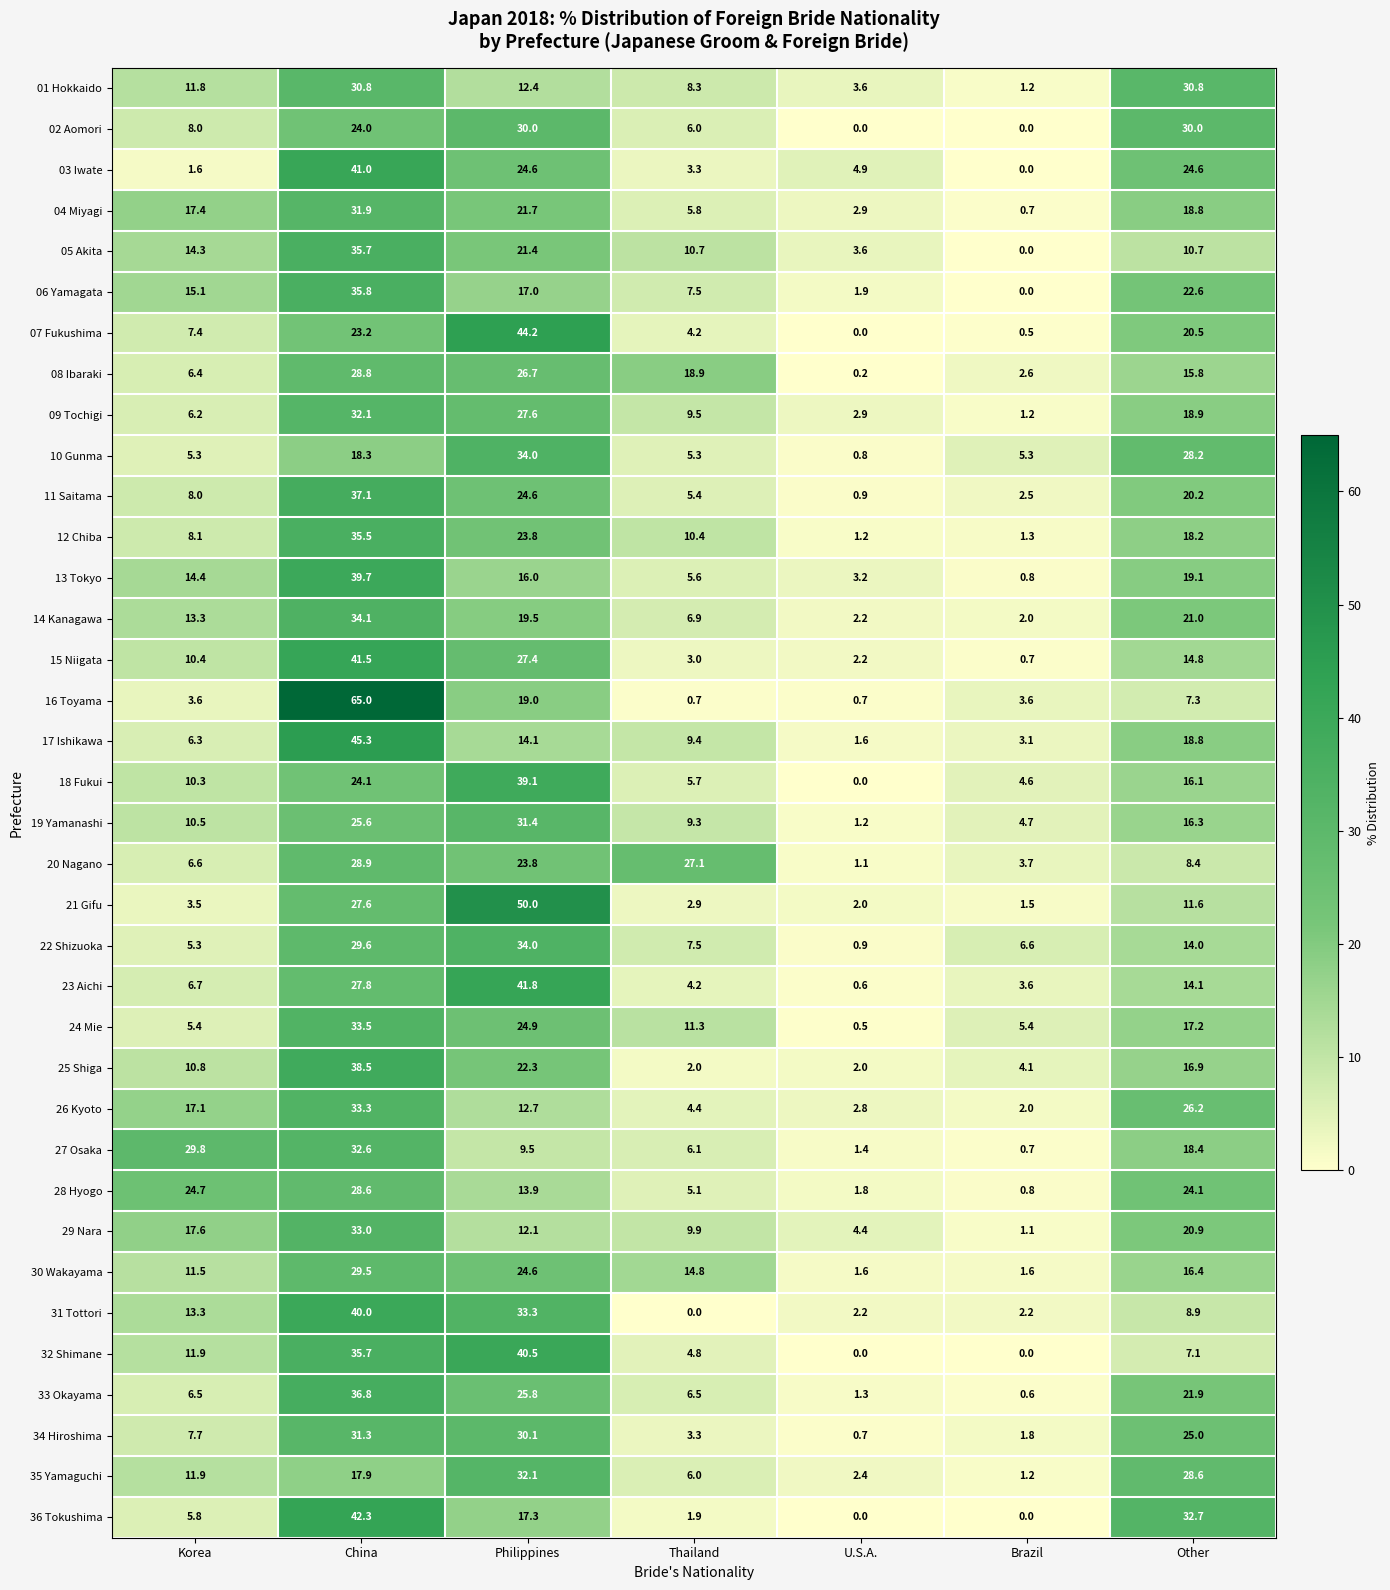

Where does the 35 Yamaguchi series first go above 11?

Korea